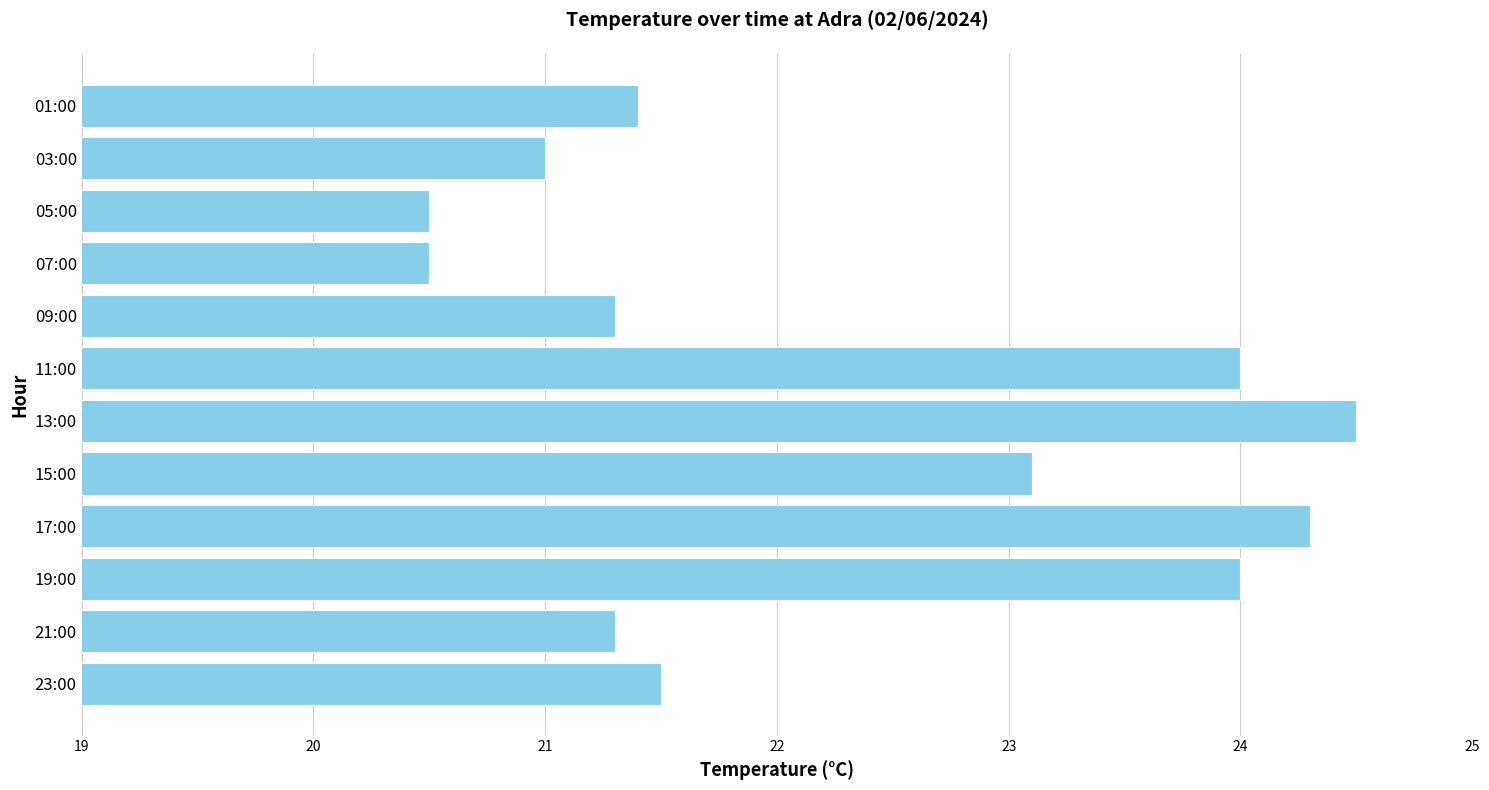

How many distinct data groups are displayed?

1